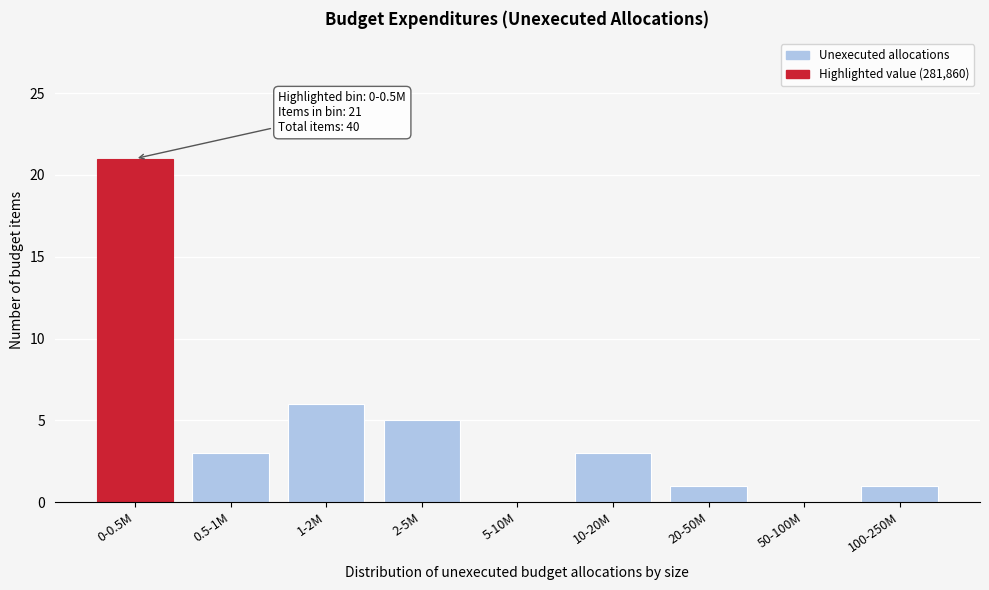

Reading left to right, what are all the values shown in this chart?

0-0.5M=21	0.5-1M=3	1-2M=6	2-5M=5	5-10M=0	10-20M=3	20-50M=1	50-100M=0	100-250M=1